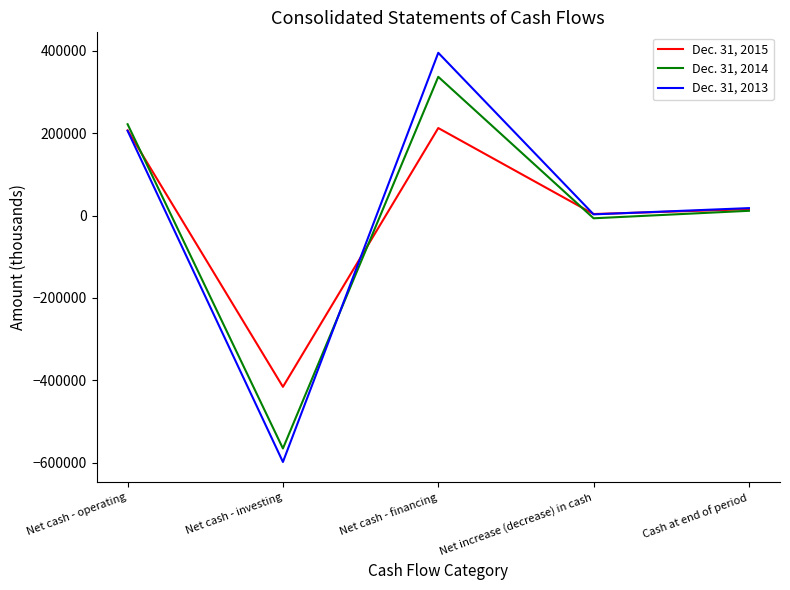

Which series has the largest range (max minus min)?

Dec. 31, 2013